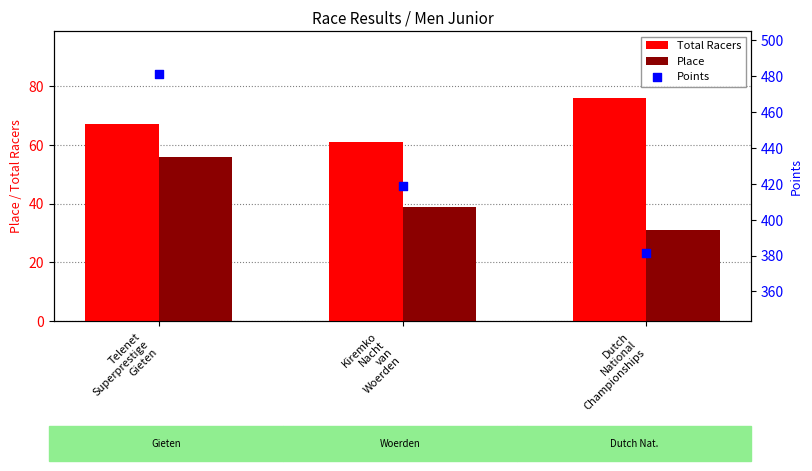

At how many categories does at least one series exceed 225?

3